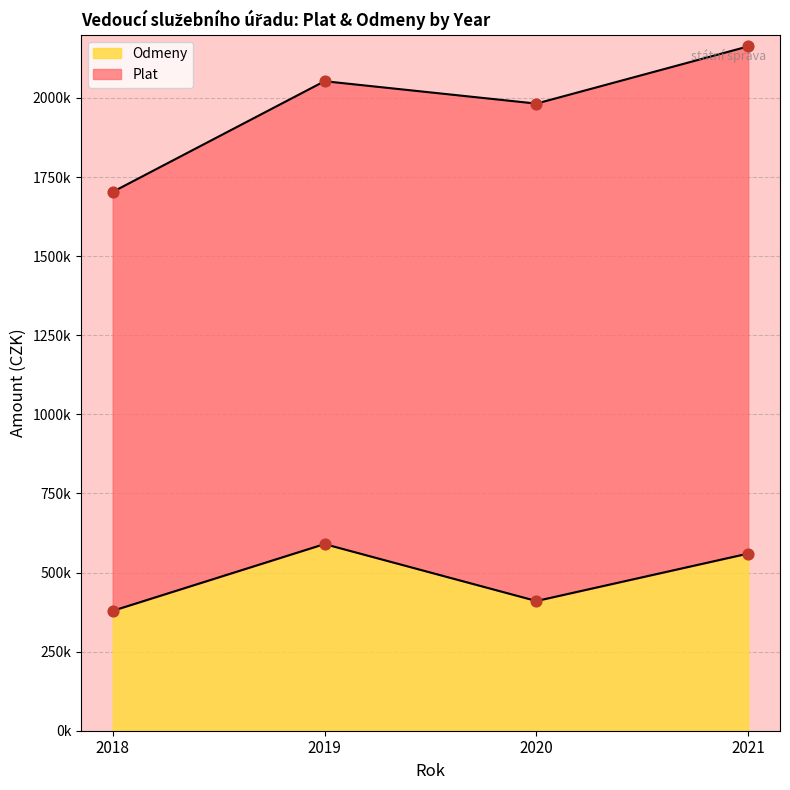

What is the change in value from 2018 to 2019?

+211000